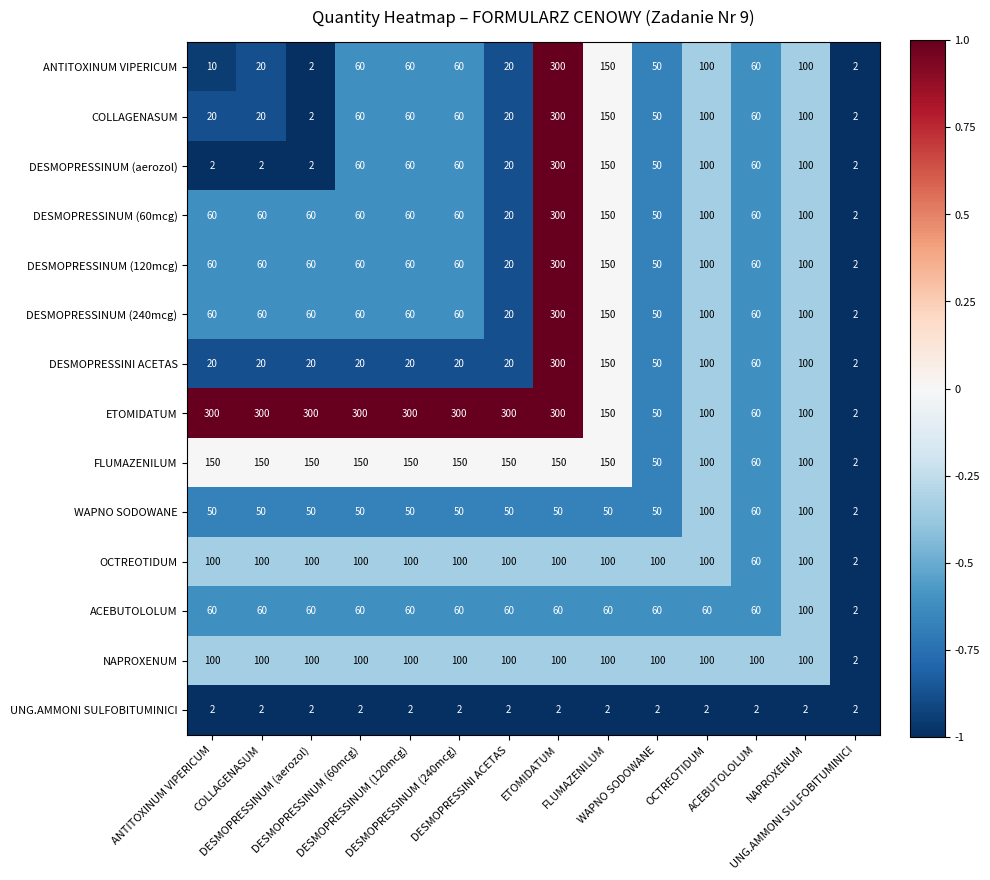

At how many categories does at least one series exceed 276?

8